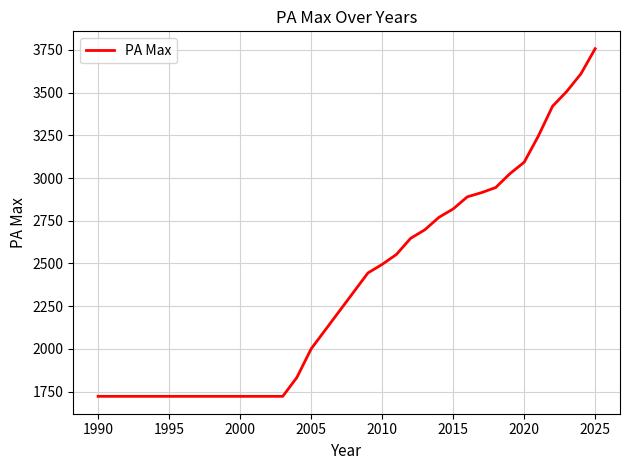

What is the greatest value displayed?

3756.7